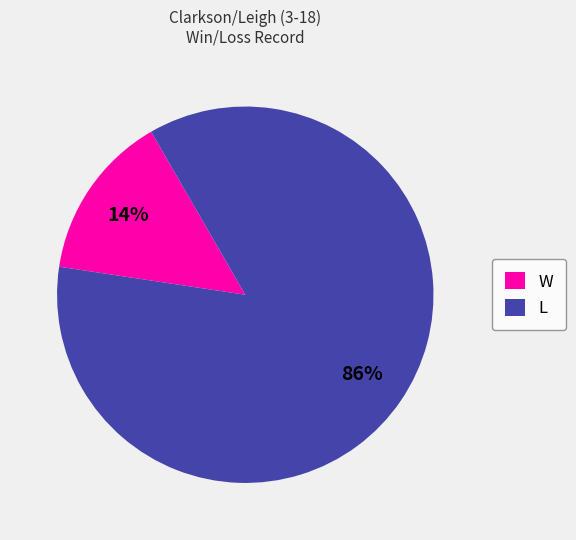

What is the smallest slice in the pie chart?

W